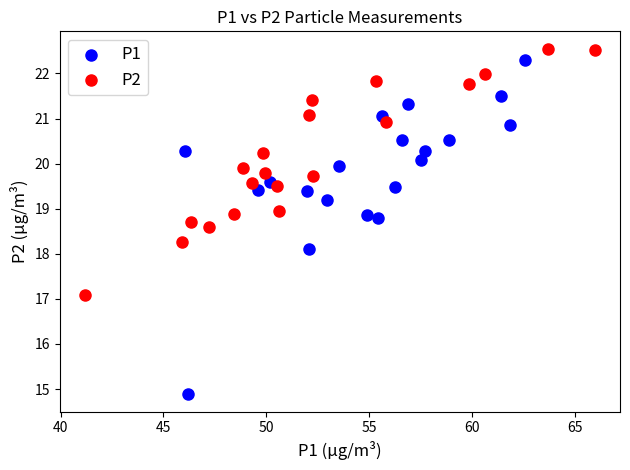

Which series reaches the minimum Y coordinate?

P1